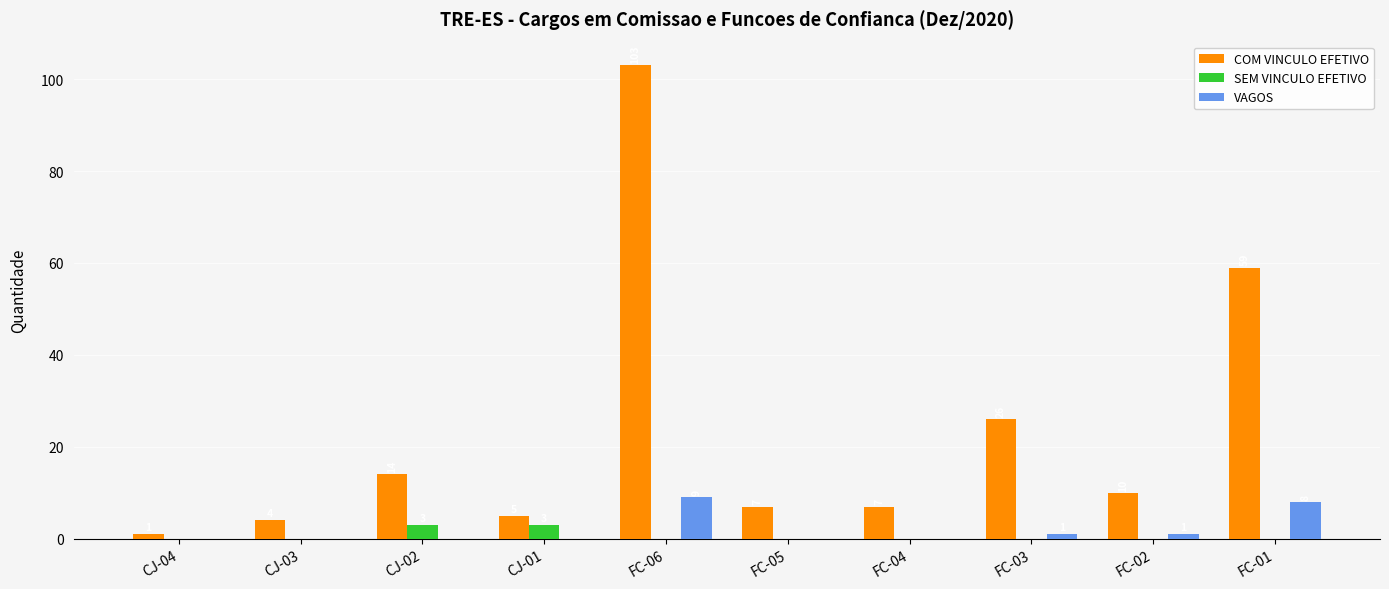

Where does the COM VINCULO EFETIVO series first go above 10?

CJ-02